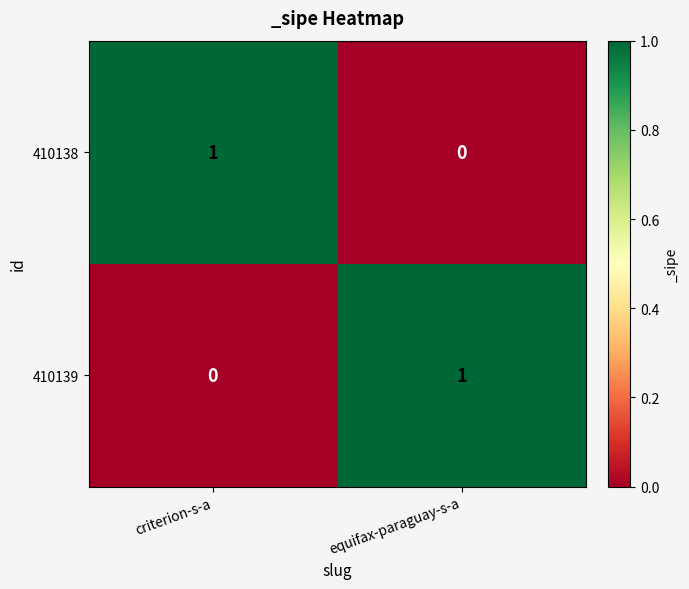

Reading right to left, what are all the values shown in this chart?

410138: 0	1
410139: 1	0